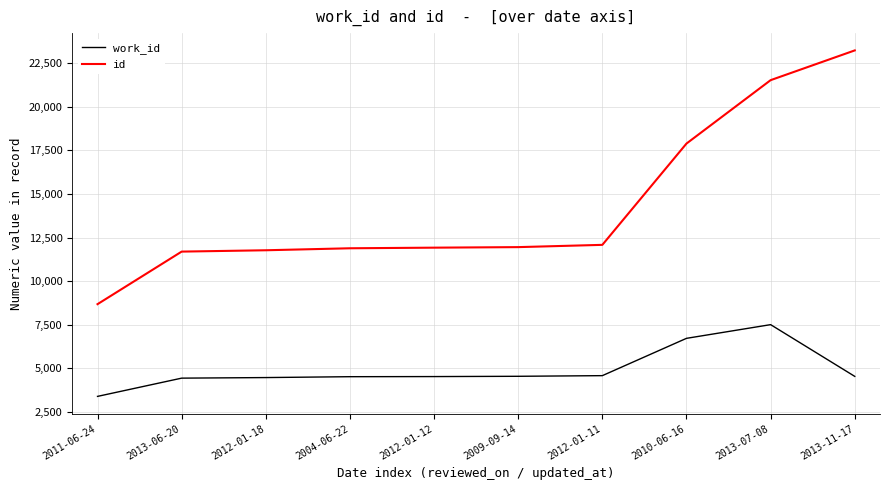

At how many categories does at least one series exceed 10590?

9